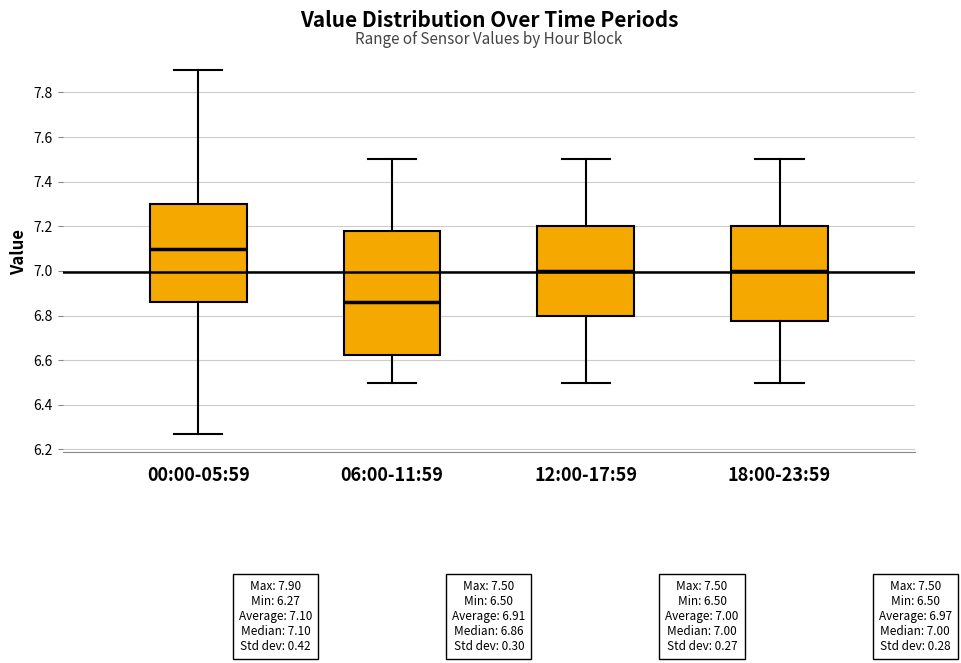

Which box is the tallest, from its lower edge to its upper edge?

06:00-11:59